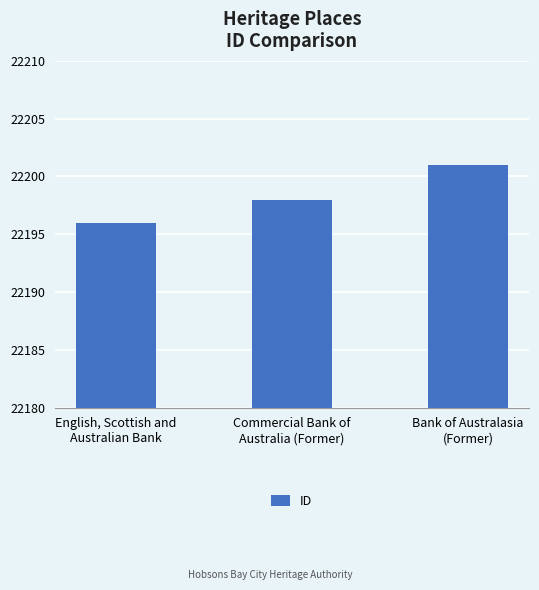

What is the smallest value displayed?

22196